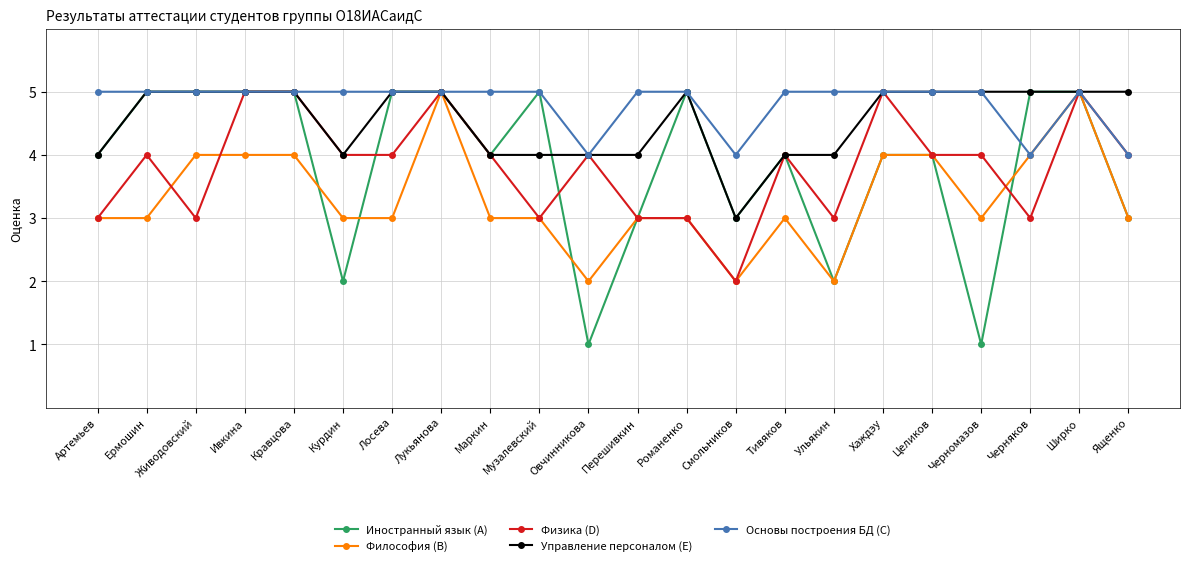

Reading right to left, list all the values displayed in this chart.

Иностранный язык (A): Ященко=3	Ширко=5	Черняков=5	Черномазов=1	Целиков=4	Хаждэу=4	Ульякин=2	Тивяков=4	Смольников=3	Романенко=5	Перешивкин=3	Овчинникова=1	Музалевский=5	Маркин=4	Лукьянова=5	Лосева=5	Курдин=2	Кравцова=5	Ивкина=5	Живодовский=5	Ермошин=5	Артемьев=4
Философия (B): Ященко=3	Ширко=5	Черняков=4	Черномазов=3	Целиков=4	Хаждэу=4	Ульякин=2	Тивяков=3	Смольников=2	Романенко=3	Перешивкин=3	Овчинникова=2	Музалевский=3	Маркин=3	Лукьянова=5	Лосева=3	Курдин=3	Кравцова=4	Ивкина=4	Живодовский=4	Ермошин=3	Артемьев=3
Физика (D): Ященко=4	Ширко=5	Черняков=3	Черномазов=4	Целиков=4	Хаждэу=5	Ульякин=3	Тивяков=4	Смольников=2	Романенко=3	Перешивкин=3	Овчинникова=4	Музалевский=3	Маркин=4	Лукьянова=5	Лосева=4	Курдин=4	Кравцова=5	Ивкина=5	Живодовский=3	Ермошин=4	Артемьев=3
Управление персоналом (E): Ященко=5	Ширко=5	Черняков=5	Черномазов=5	Целиков=5	Хаждэу=5	Ульякин=4	Тивяков=4	Смольников=3	Романенко=5	Перешивкин=4	Овчинникова=4	Музалевский=4	Маркин=4	Лукьянова=5	Лосева=5	Курдин=4	Кравцова=5	Ивкина=5	Живодовский=5	Ермошин=5	Артемьев=4
Основы построения БД (C): Ященко=4	Ширко=5	Черняков=4	Черномазов=5	Целиков=5	Хаждэу=5	Ульякин=5	Тивяков=5	Смольников=4	Романенко=5	Перешивкин=5	Овчинникова=4	Музалевский=5	Маркин=5	Лукьянова=5	Лосева=5	Курдин=5	Кравцова=5	Ивкина=5	Живодовский=5	Ермошин=5	Артемьев=5